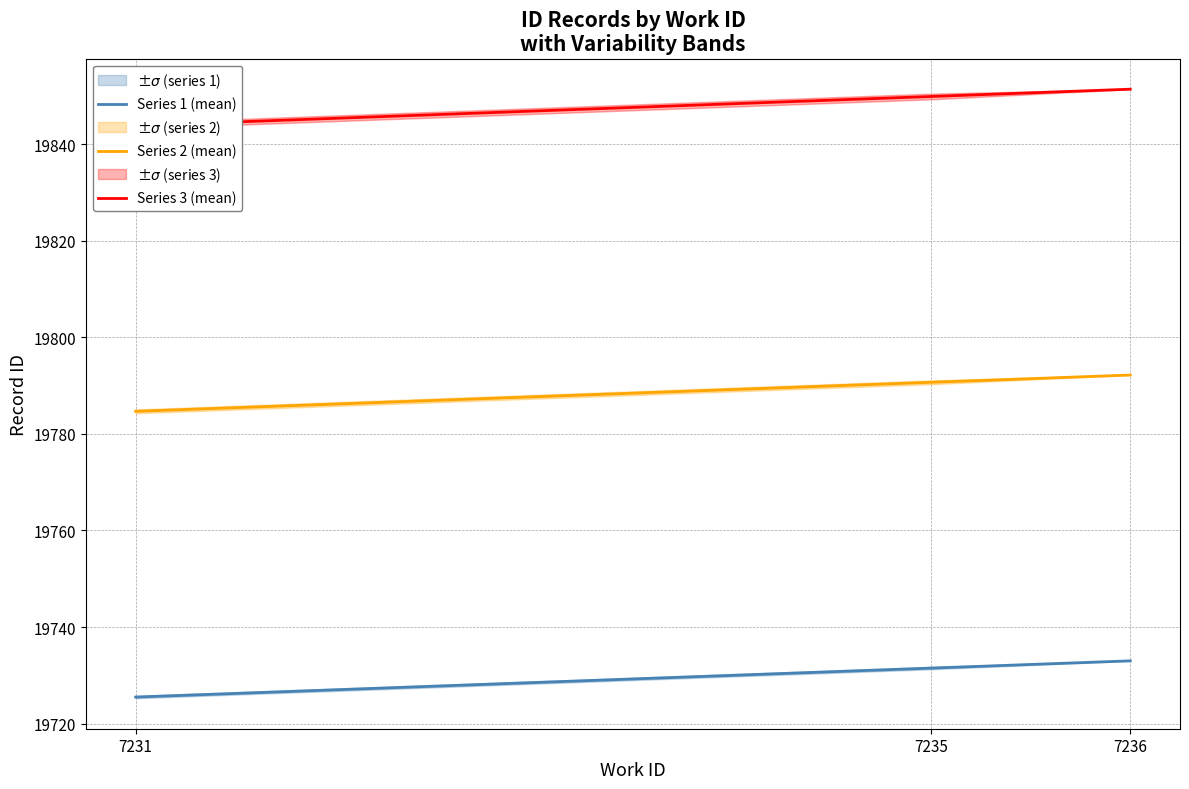

The value of Series 3 (mean) at 7231 is 34488.1. True or false?

False